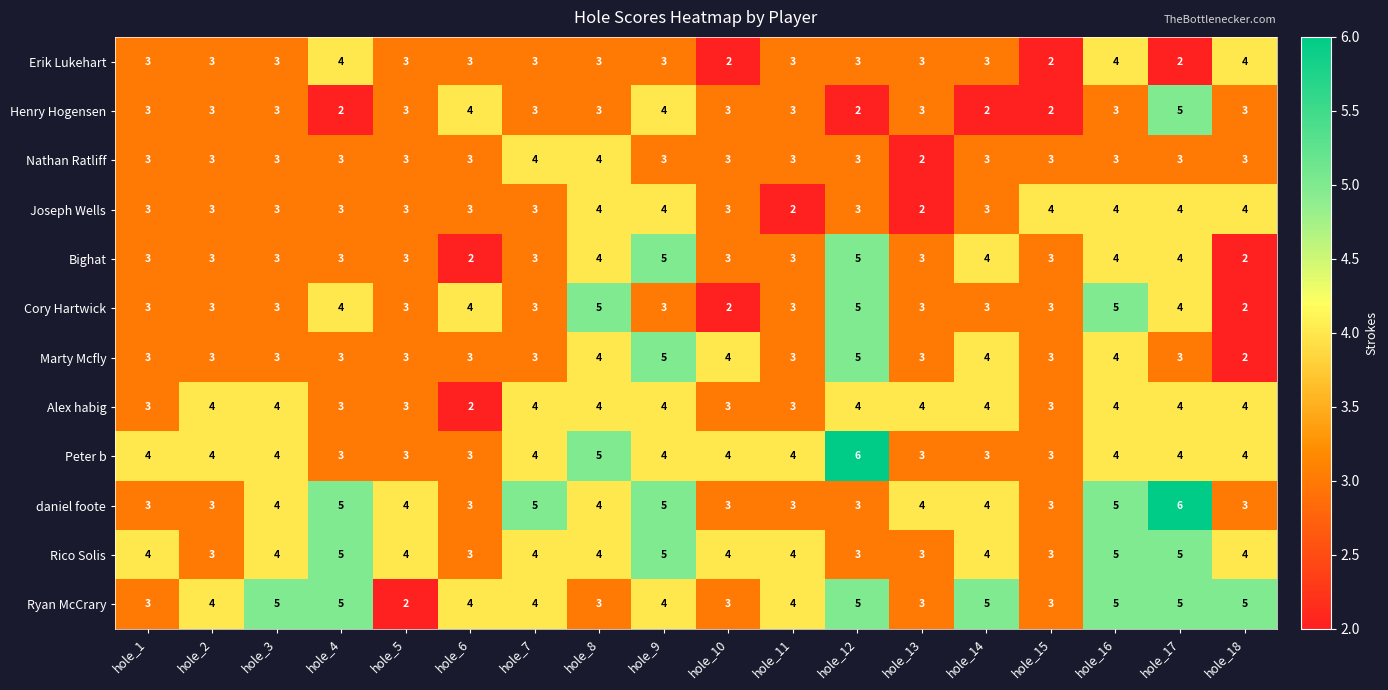

At how many categories does at least one series exceed 2?

18